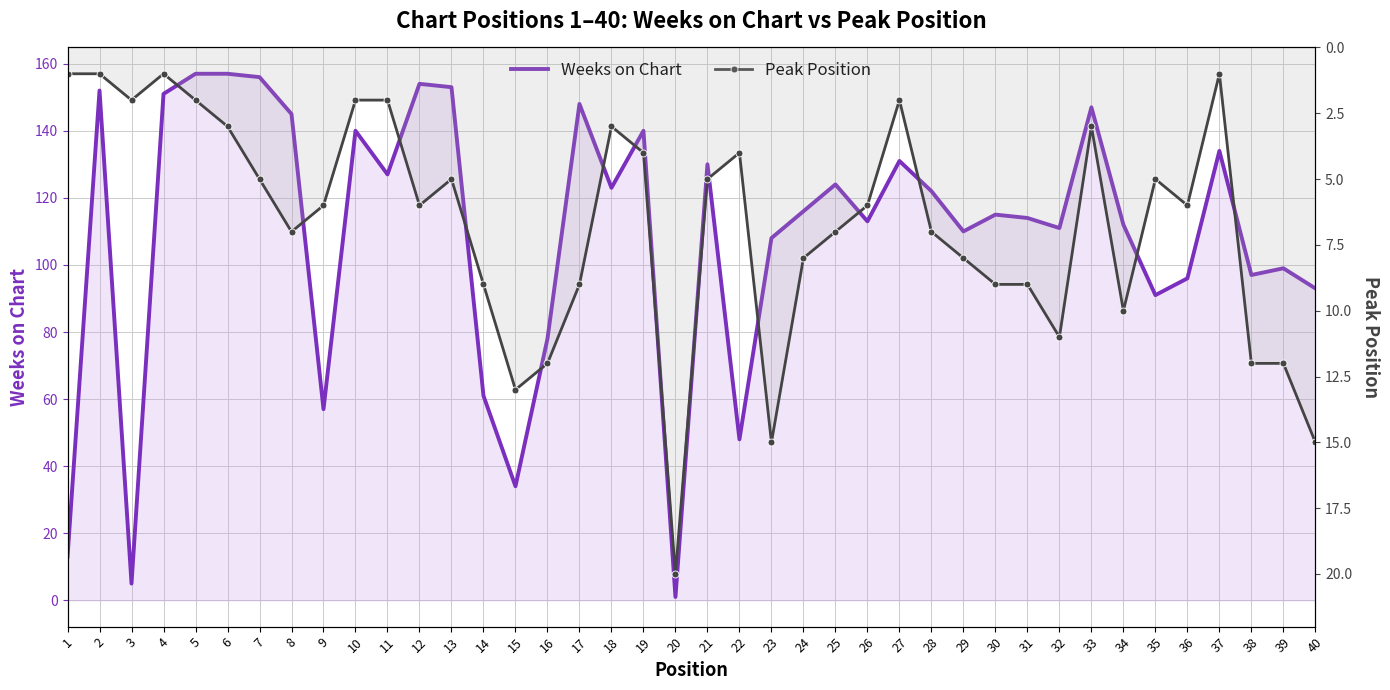

What is the maximum value for Peak Position?

20